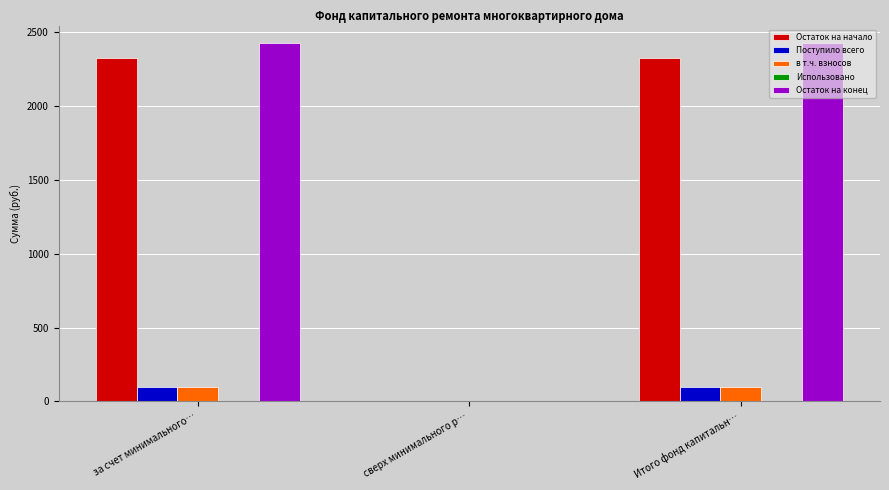

Is it true that Поступило всего equals 0.0 at сверх минимального р…?

True